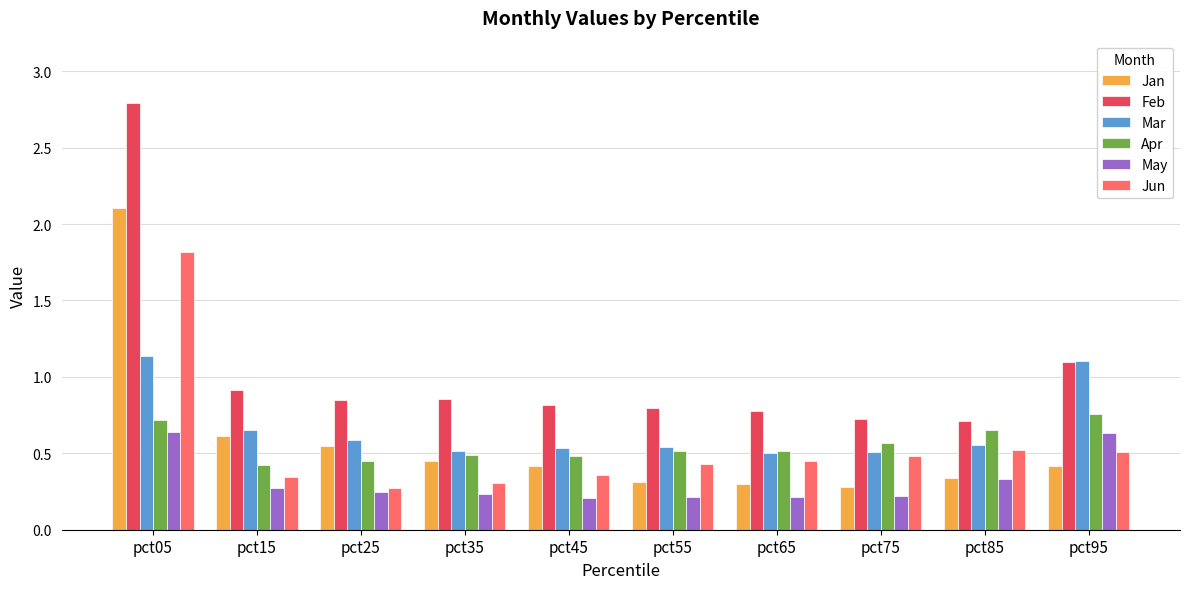

What is the total value across all series at pct15?

3.2